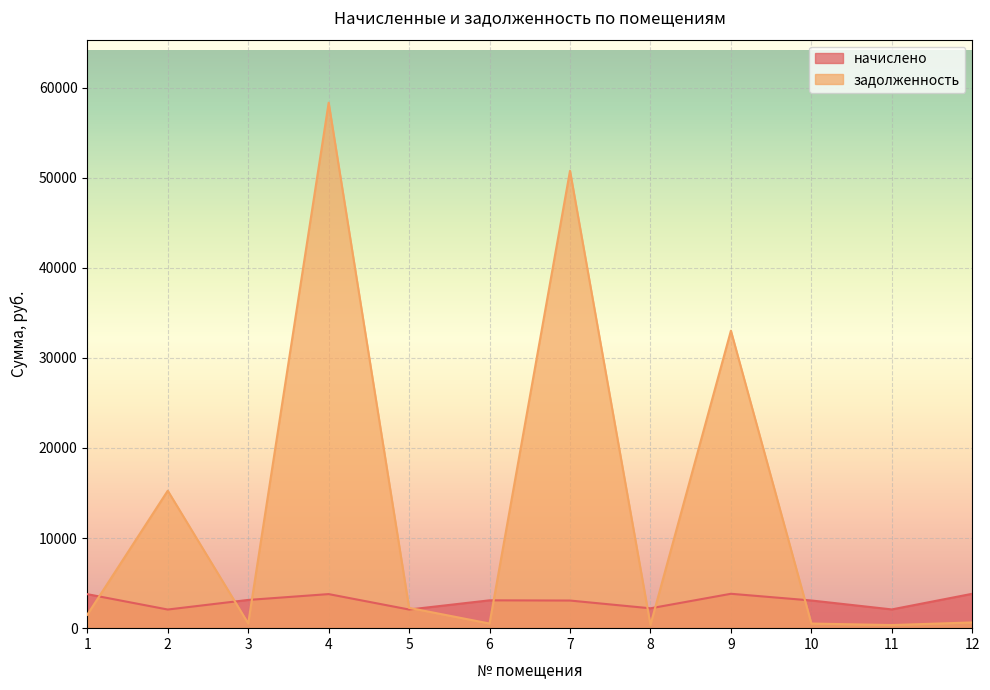

What is the sum of all задолженность values?

163993.2